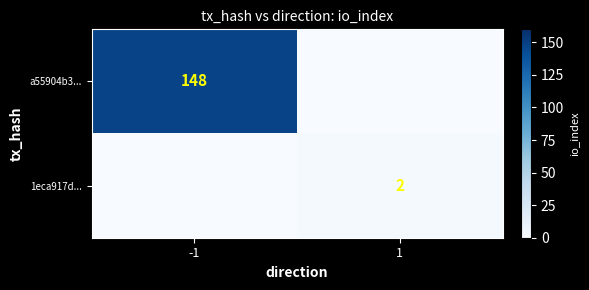

What is the difference between the highest and lowest values at -1?

148